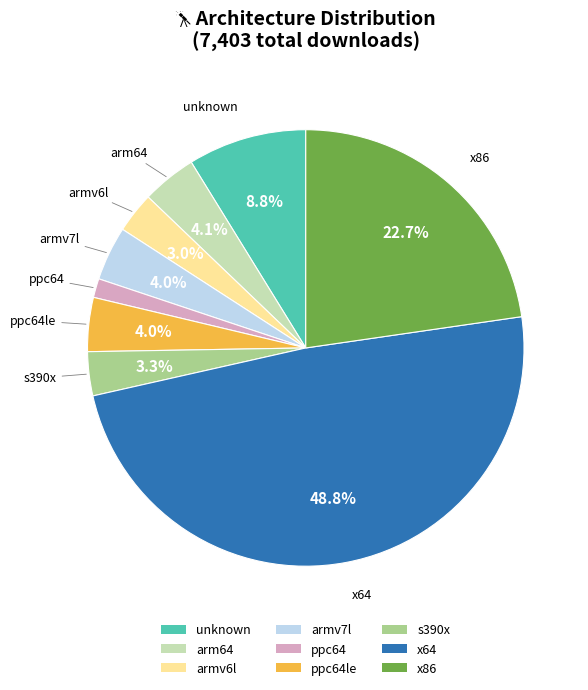

How many slices are in this pie chart?

9